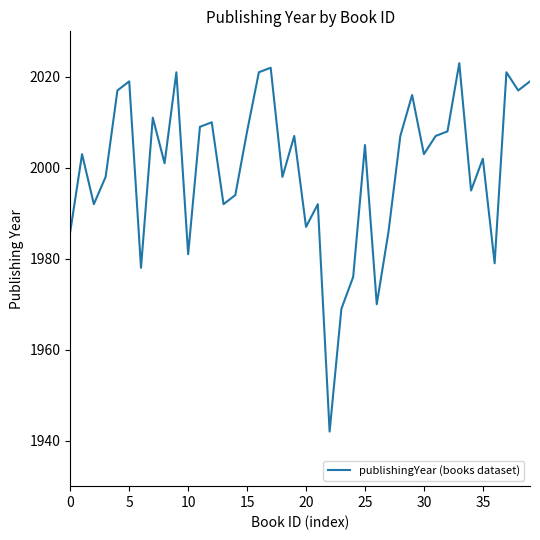

What is the smallest value displayed?

1942